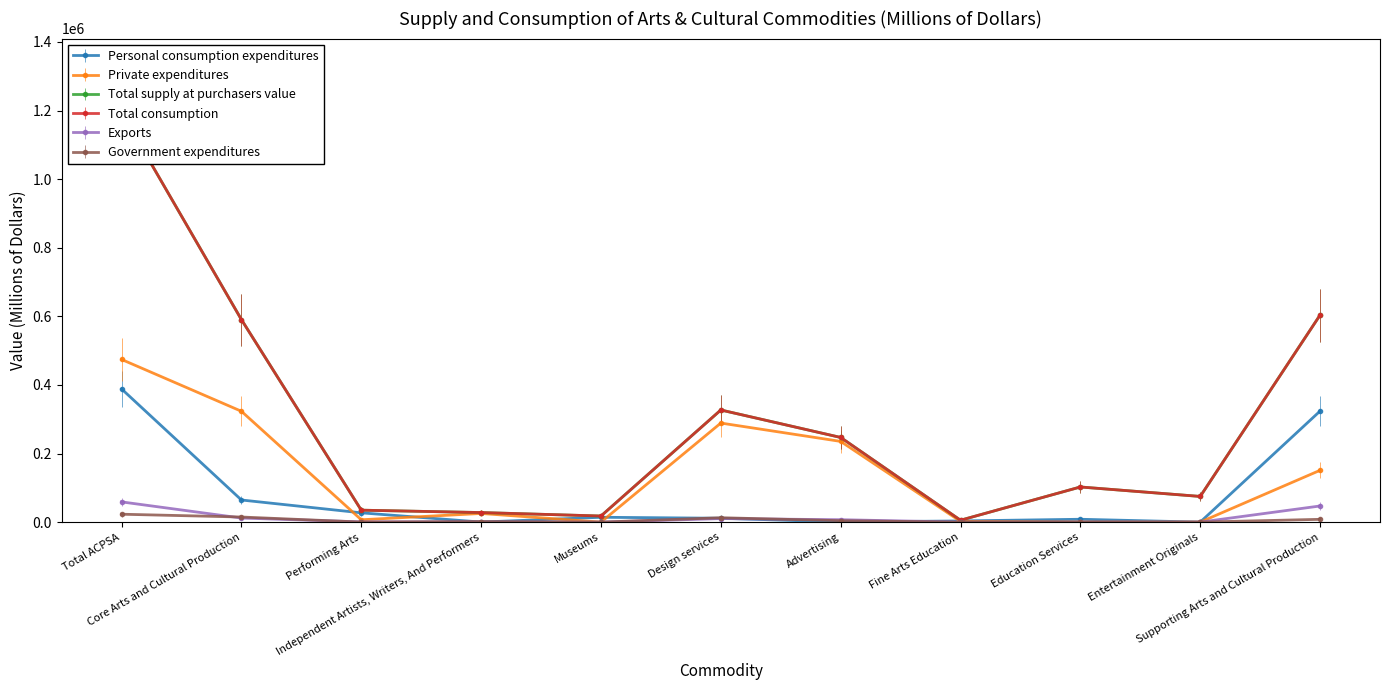

The value of Total supply at purchasers value at Performing Arts is 60181. True or false?

False